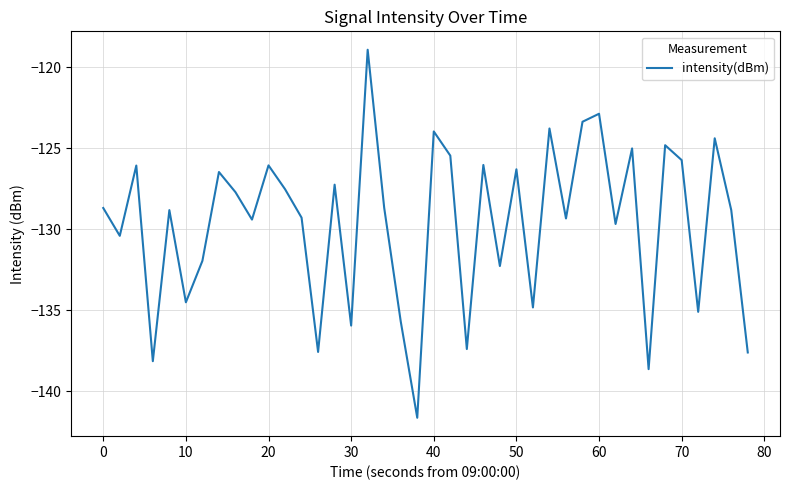

What is the smallest value displayed?

-141.6